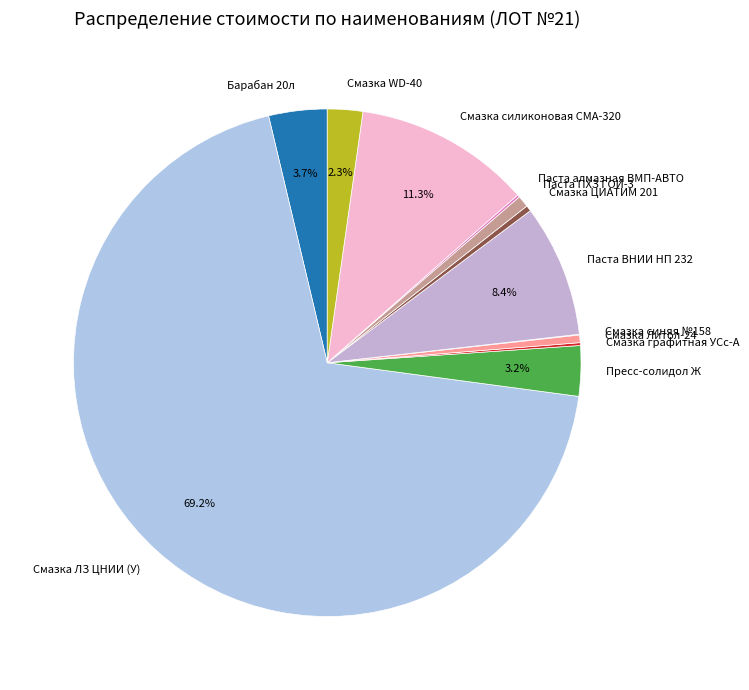

The Барабан 20л slice represents 4% of the pie. True or false?

True